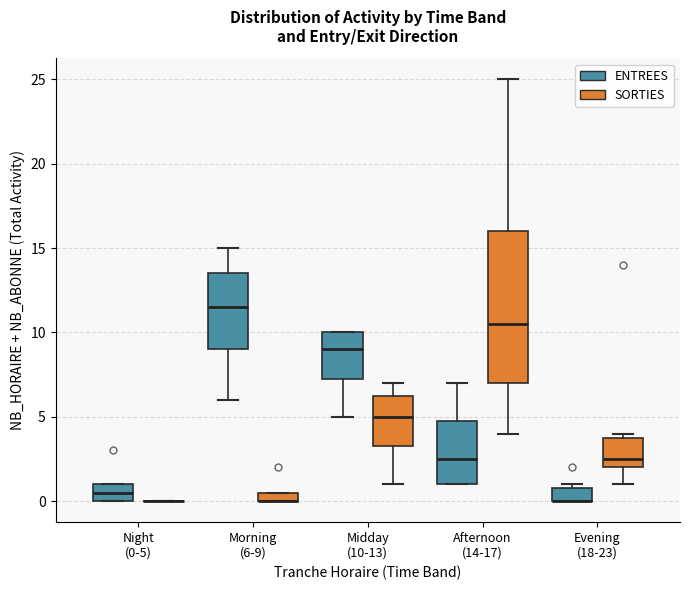

Which box is the tallest, from its lower edge to its upper edge?

Afternoon (14-17) (SORTIES)